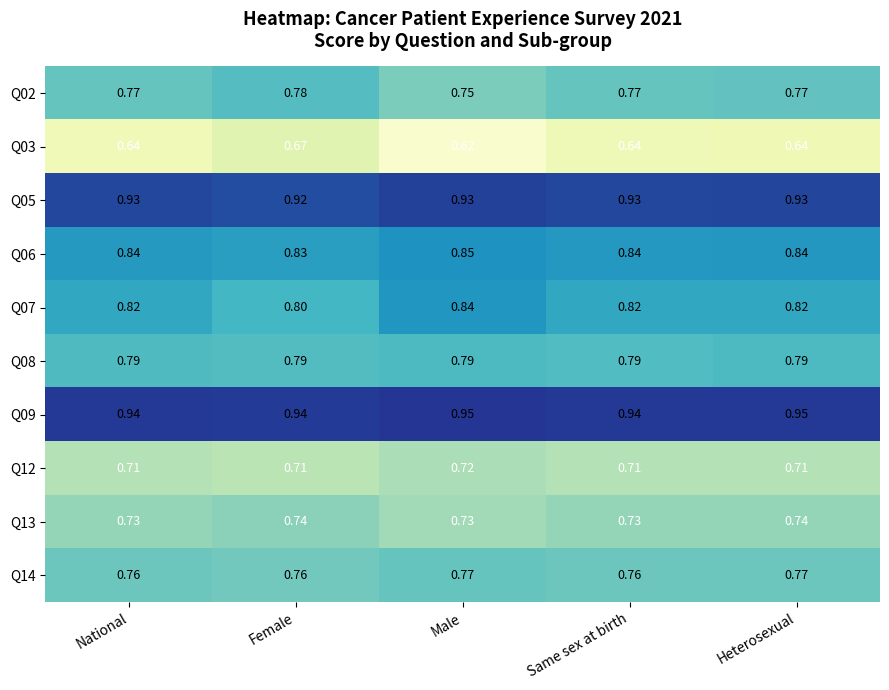

At which category is the sum across all series the highest?

Heterosexual